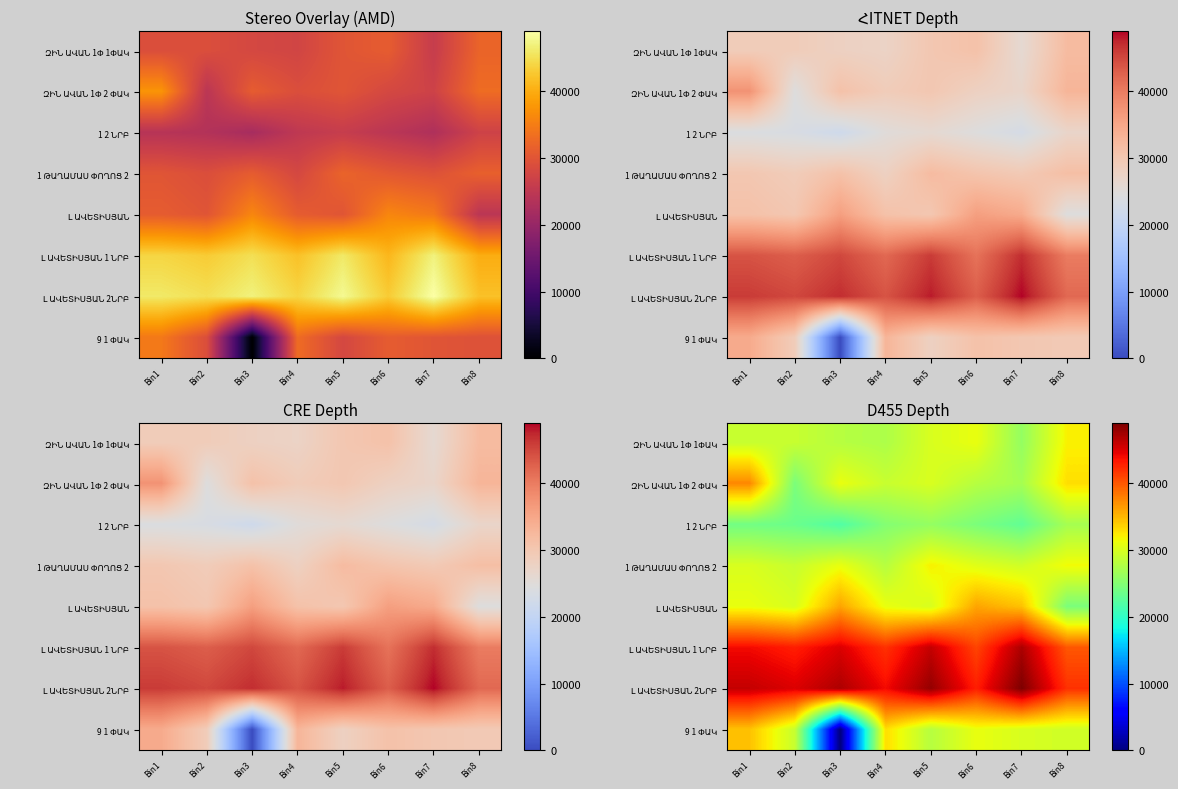

The value of ԶԻՆ ԱՎԱՆ 1Փ 1ՓԱԿ at Bin6 is 31000. True or false?

True